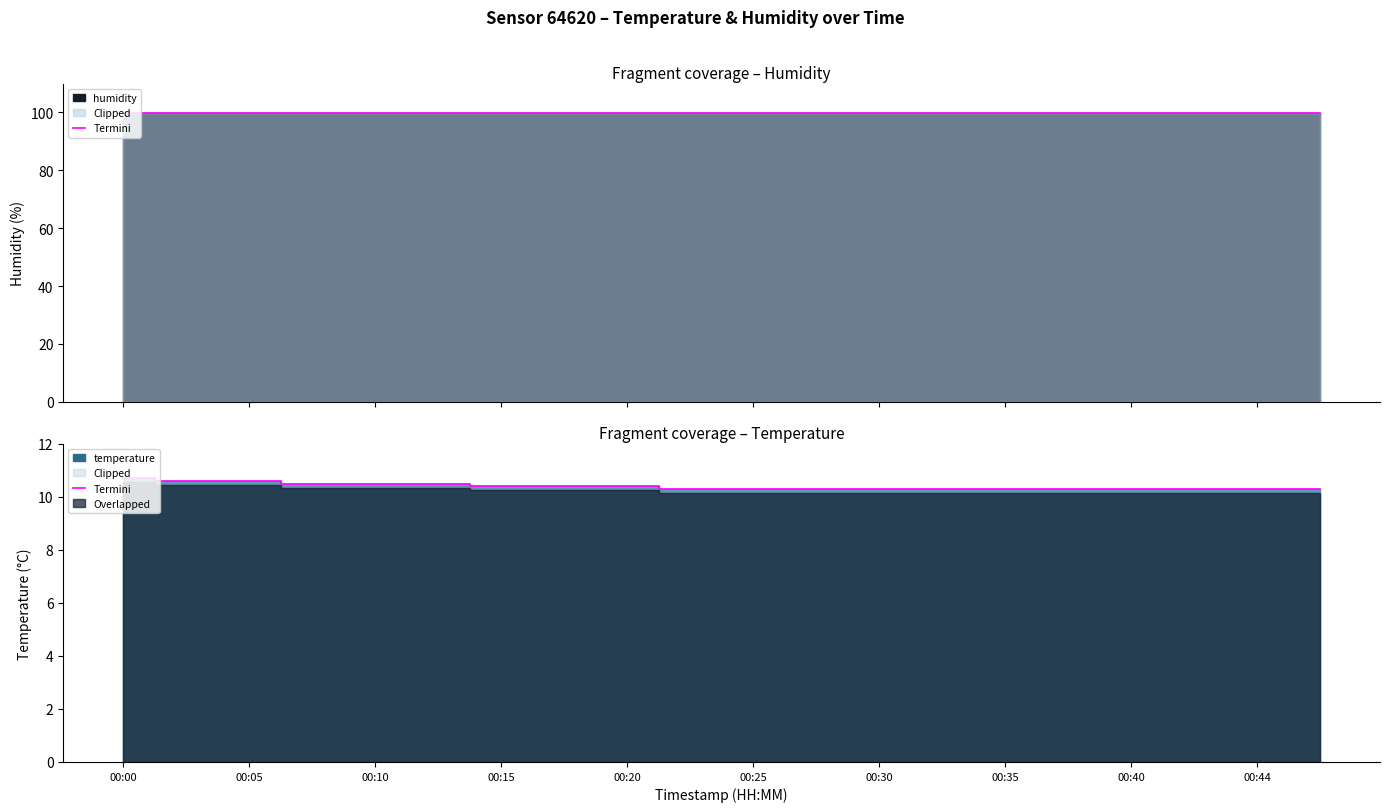

What is the value of the 14th point from the left?

10.3